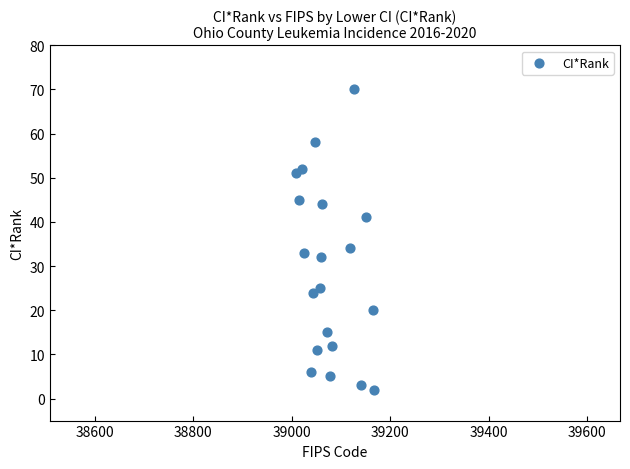

What Y value in the scatter plot is closest to 36?

34